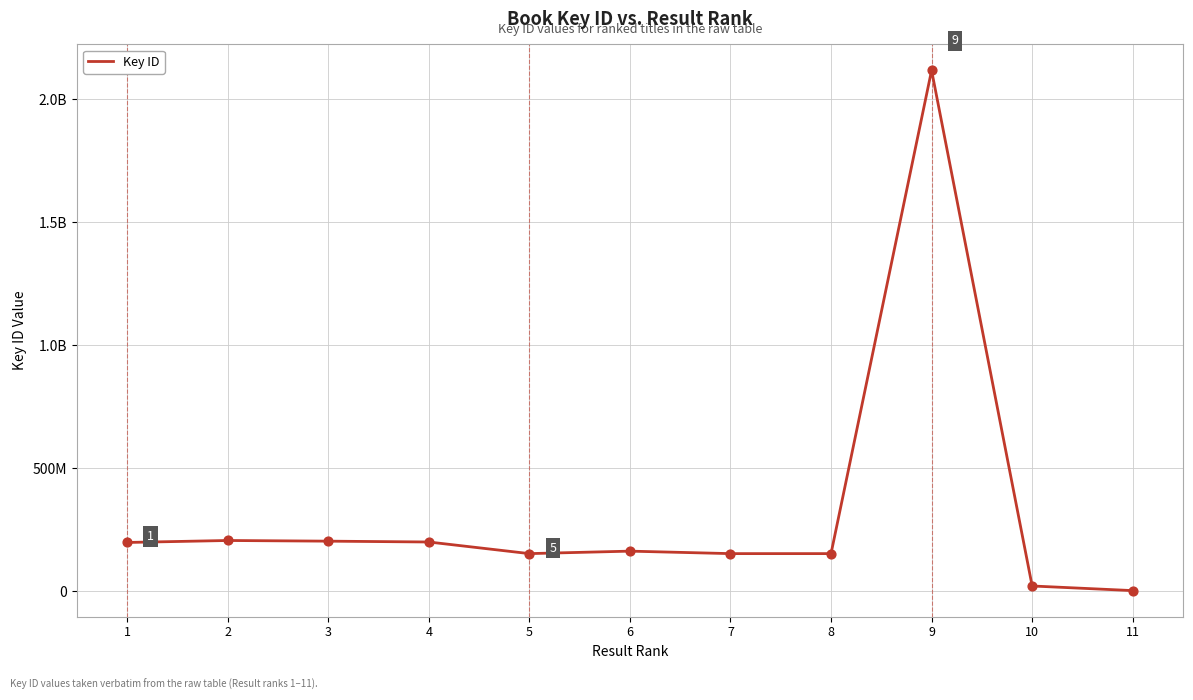

What is the change in value from 1 to 9?

+1919939640